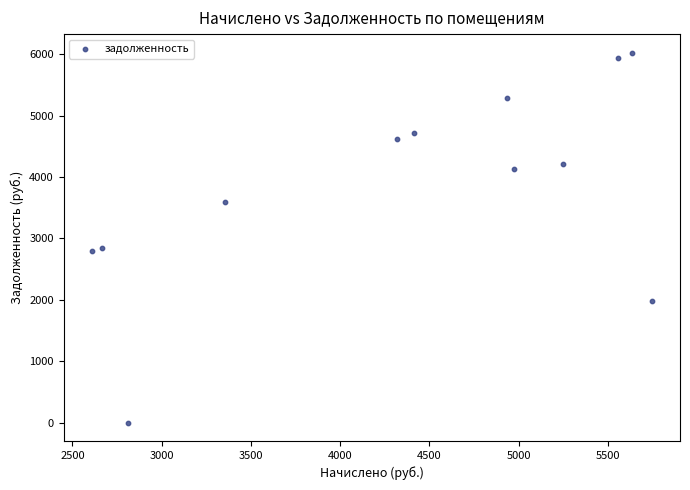

What is the range of Y values (max minus min)?

6026.8